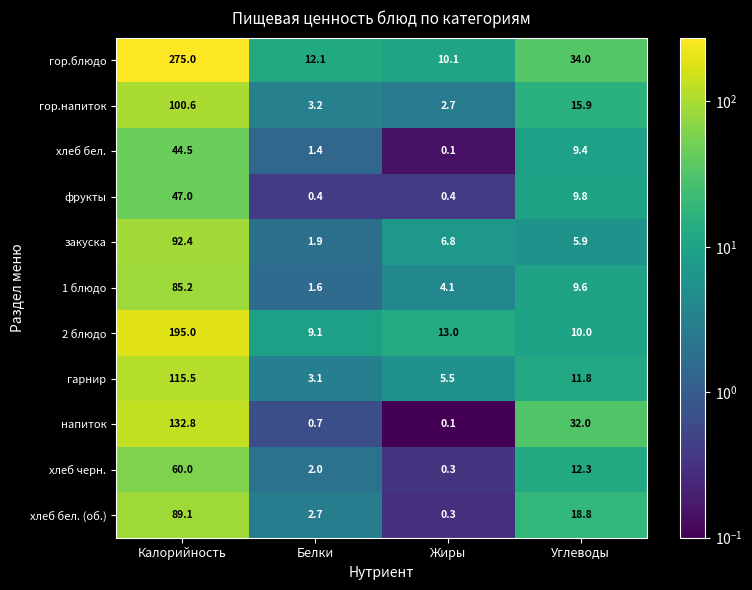

Where does the гарнир series first go above 11?

Калорийность